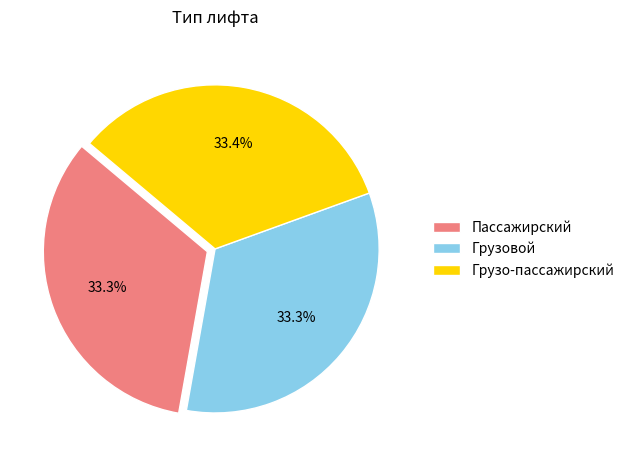

Is Грузовой the majority of the pie?

No